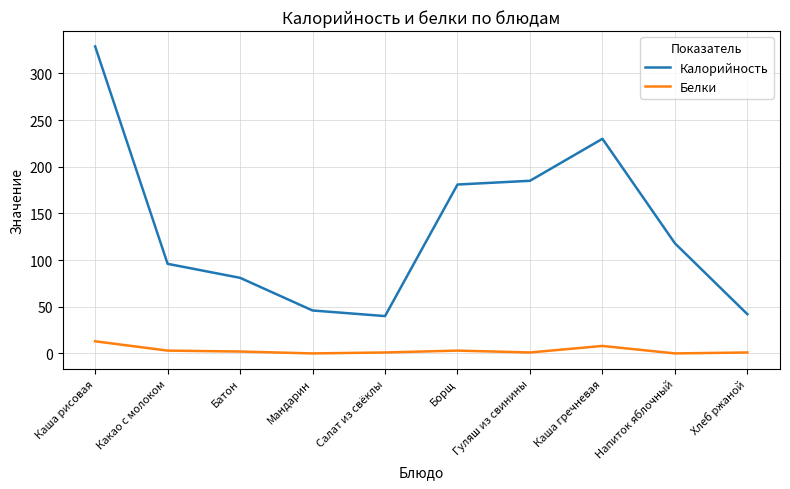

At how many categories does at least one series exceed 50?

7